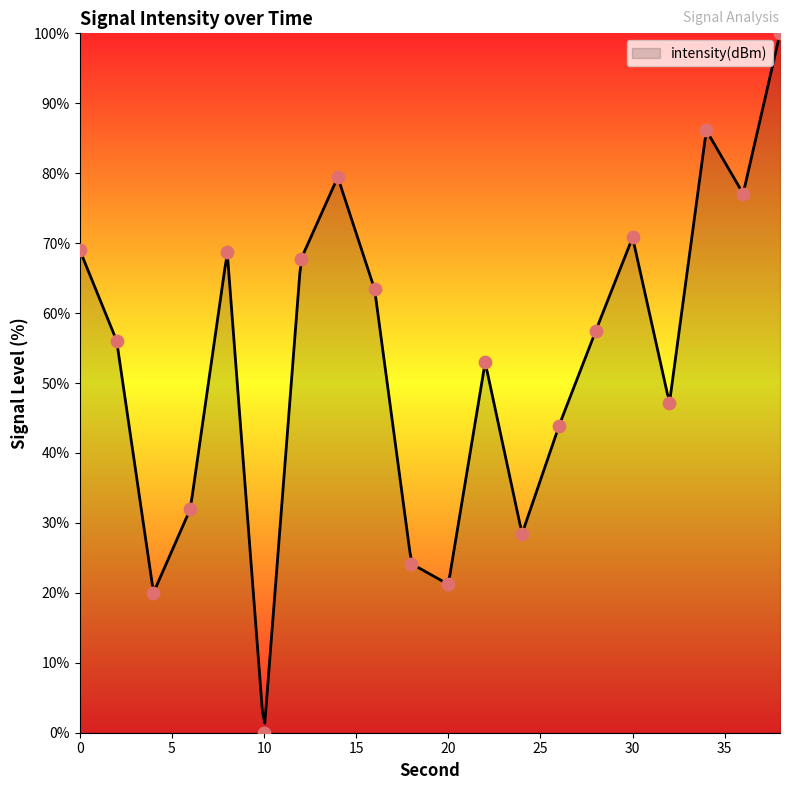

Between 10 and 24, which is larger?

24